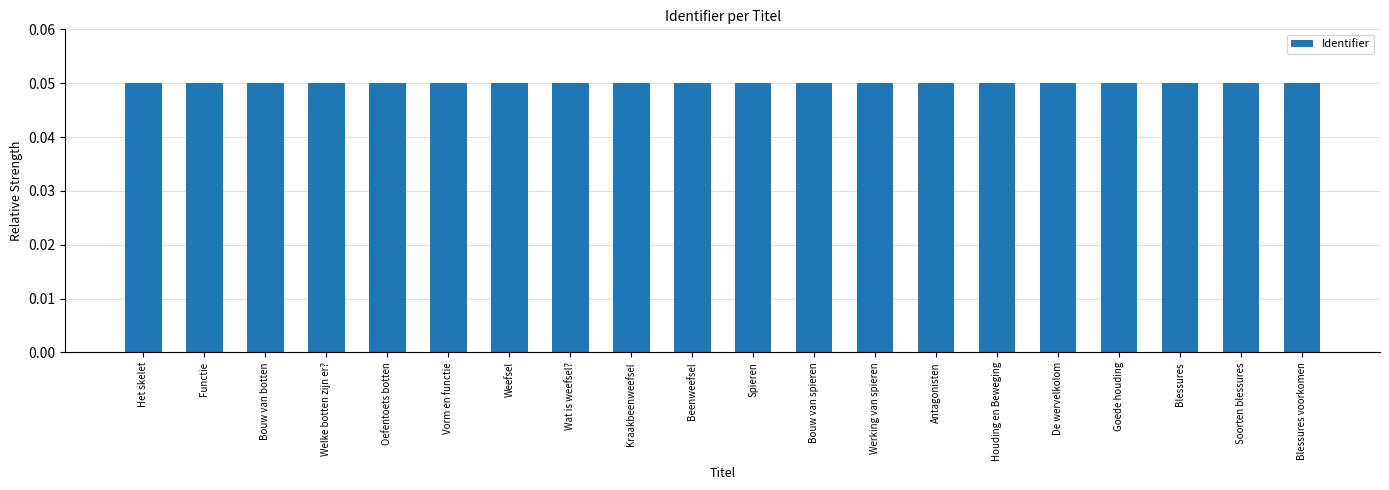

Are the bars grouped side by side (vs. stacked)?

No